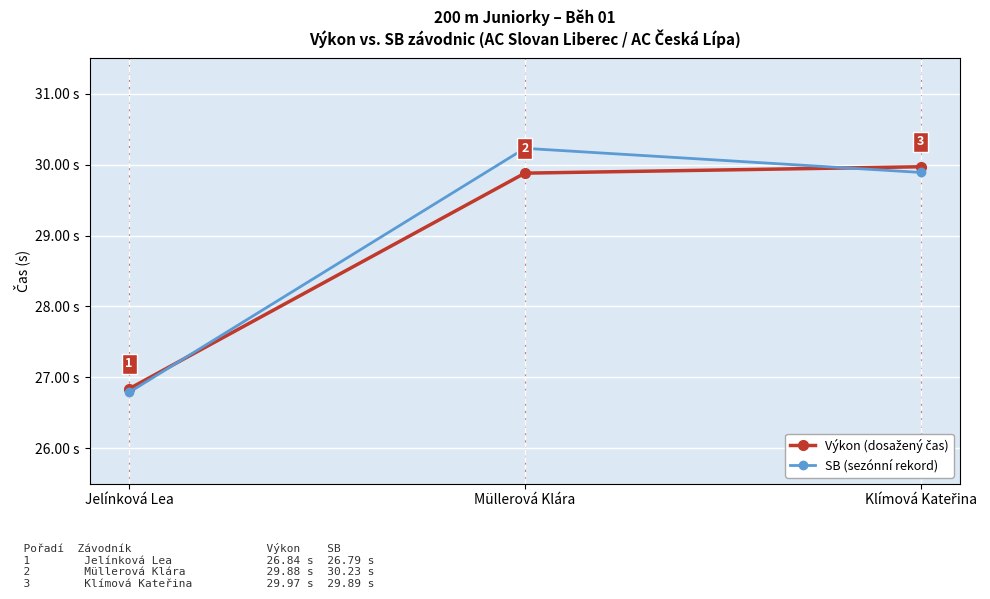

Which category has the lowest value in the SB (sezónní rekord) series?

Jelínková Lea